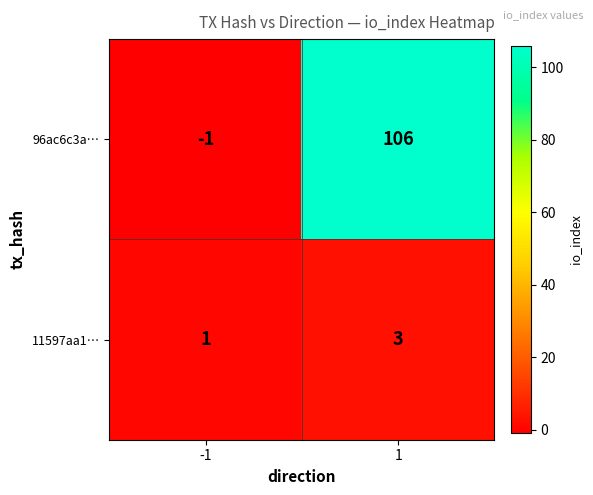

What is the highest value of the 11597aa1… series?

3